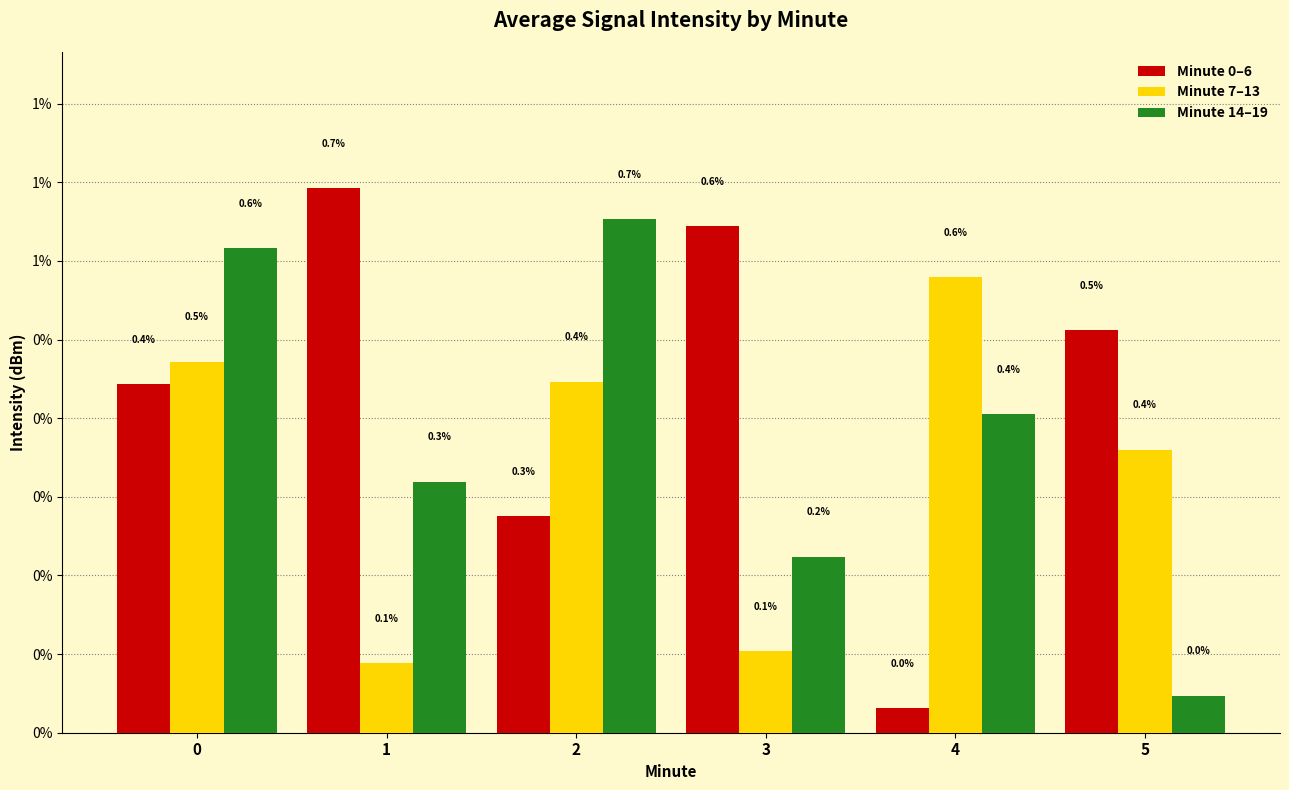

How many Minute 7–13 values are between 0 and 1?

6